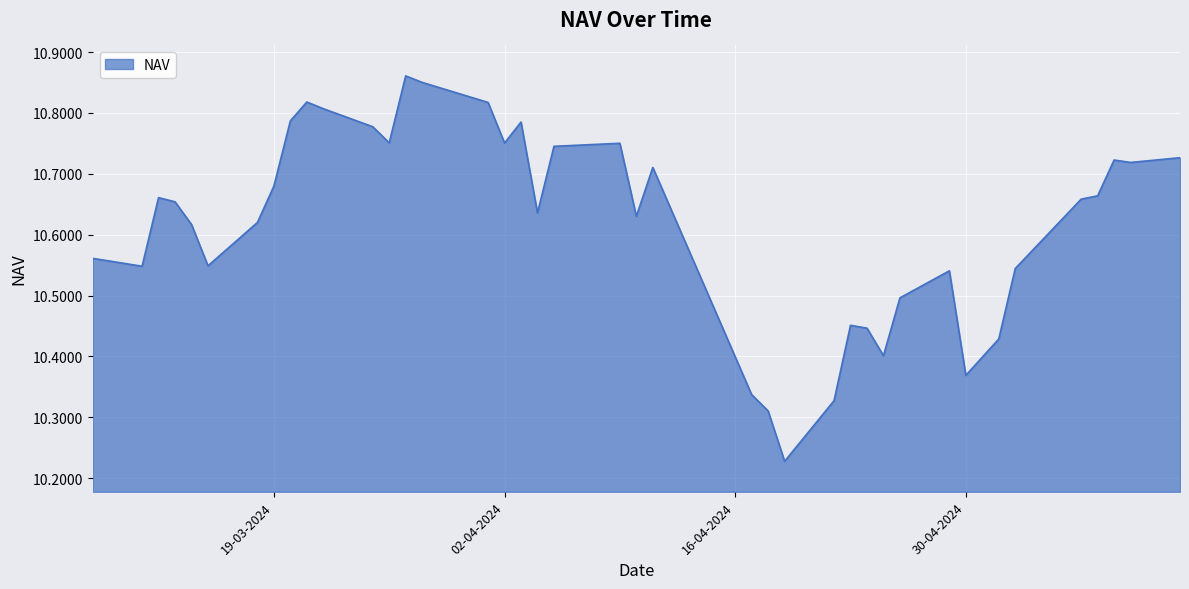

How many points are lower than both their immediate neighbors (excluding endpoints)?

10